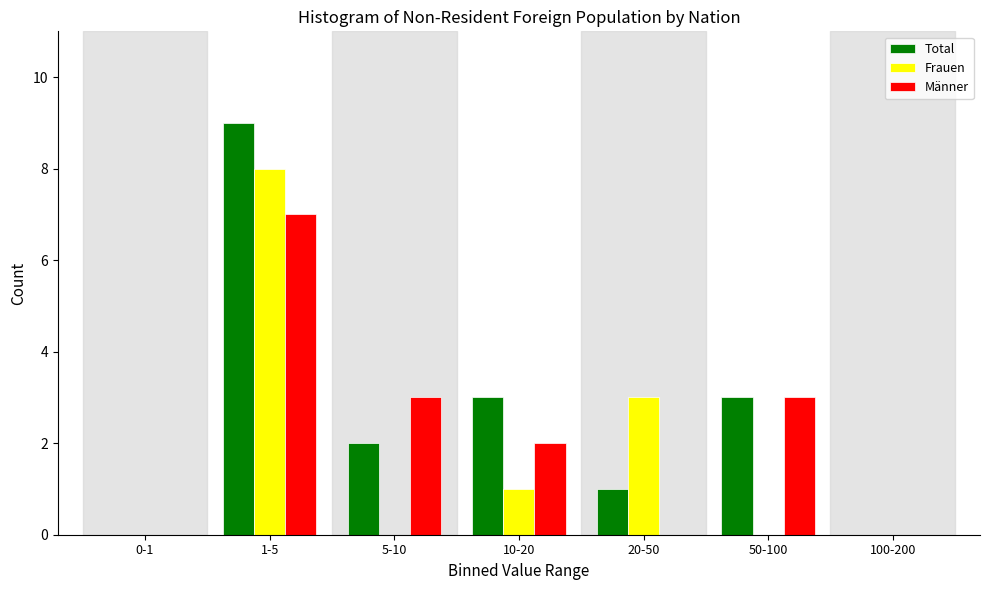

Reading right to left, list all the values displayed in this chart.

Total: 100-200=0	50-100=3	20-50=1	10-20=3	5-10=2	1-5=9	0-1=0
Frauen: 100-200=0	50-100=0	20-50=3	10-20=1	5-10=0	1-5=8	0-1=0
Männer: 100-200=0	50-100=3	20-50=0	10-20=2	5-10=3	1-5=7	0-1=0